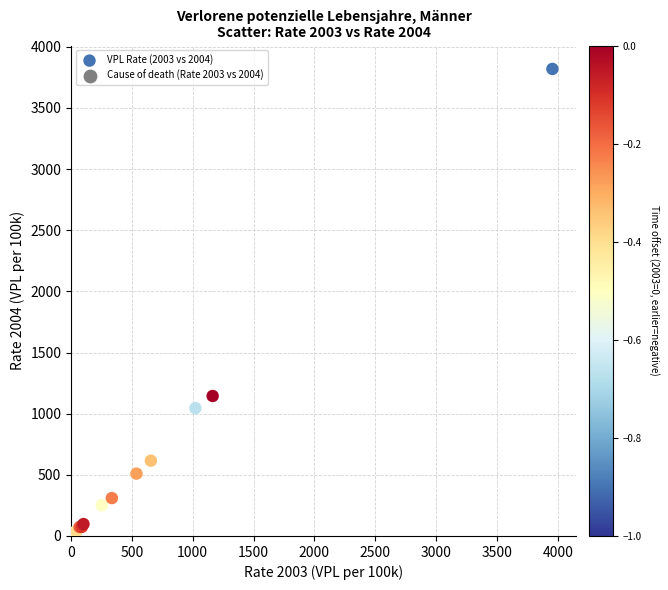

What Y value in the scatter plot is closest to 1910?

1144.7